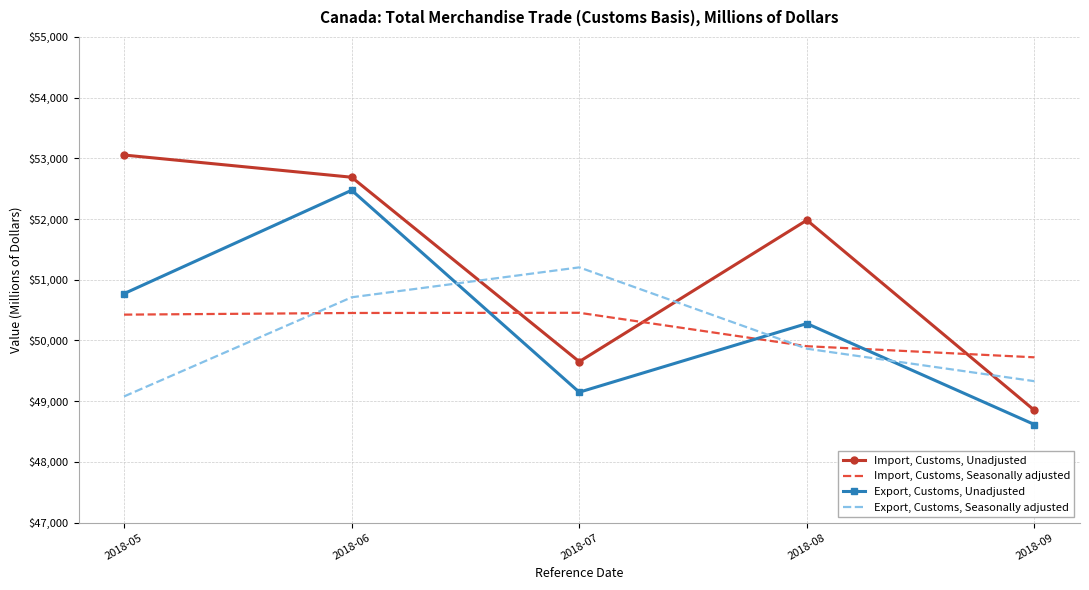

At which label does Import, Customs, Seasonally adjusted reach its minimum?

2018-09